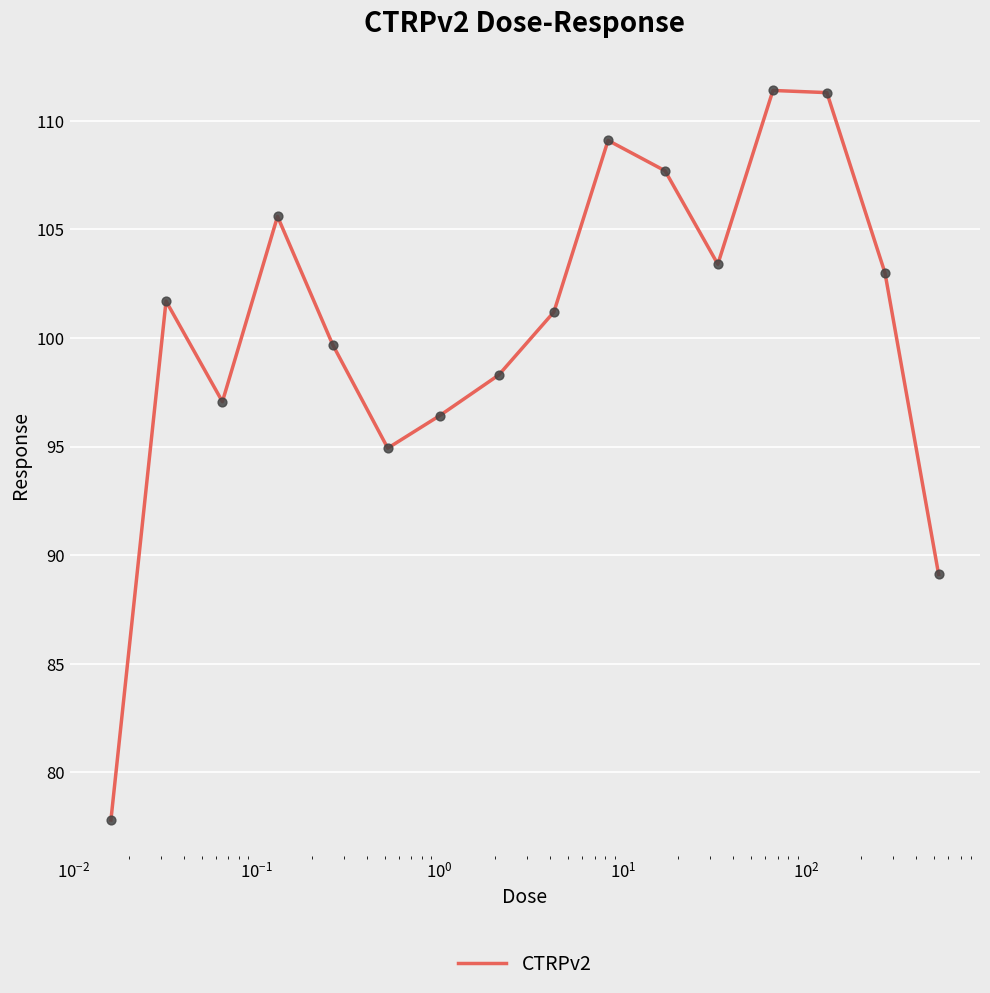

What is the difference between the maximum and minimum values?

33.6